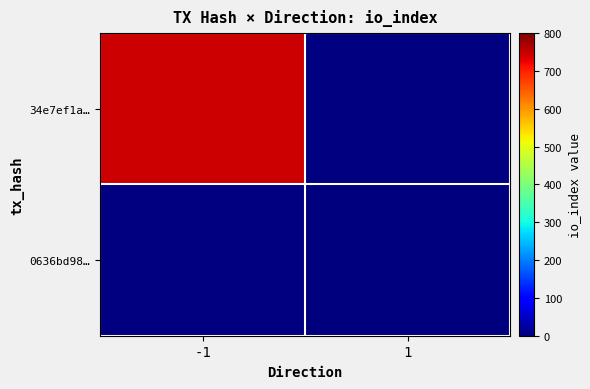

How many series are shown in this chart?

2